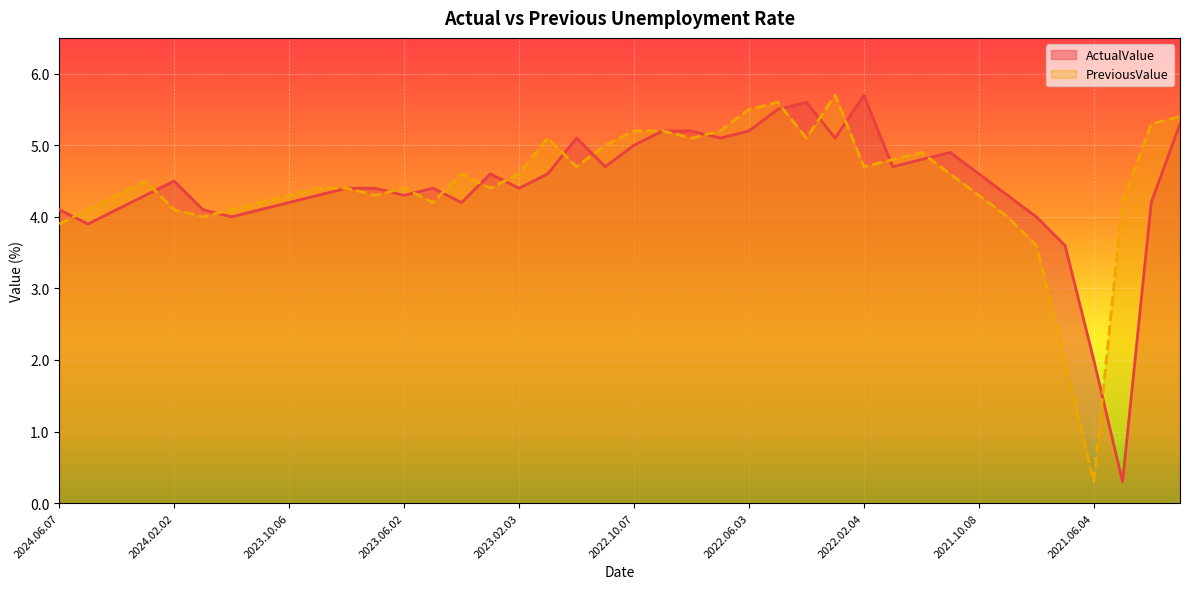

Reading left to right, transcribe all the data shown in this chart.

ActualValue: 4.1	3.9	4.1	4.3	4.5	4.1	4.0	4.1	4.2	4.3	4.4	4.4	4.3	4.4	4.2	4.6	4.4	4.6	5.1	4.7	5.0	5.2	5.2	5.1	5.2	5.5	5.6	5.1	5.7	4.7	4.8	4.9	4.6	4.3	4.0	3.6	2.0	0.3	4.2	5.3
PreviousValue: 3.9	4.1	4.3	4.5	4.1	4.0	4.1	4.2	4.3	4.4	4.4	4.3	4.4	4.2	4.6	4.4	4.6	5.1	4.7	5.0	5.2	5.2	5.1	5.2	5.5	5.6	5.1	5.7	4.7	4.8	4.9	4.6	4.3	4.0	3.6	2.0	0.3	4.2	5.3	5.4